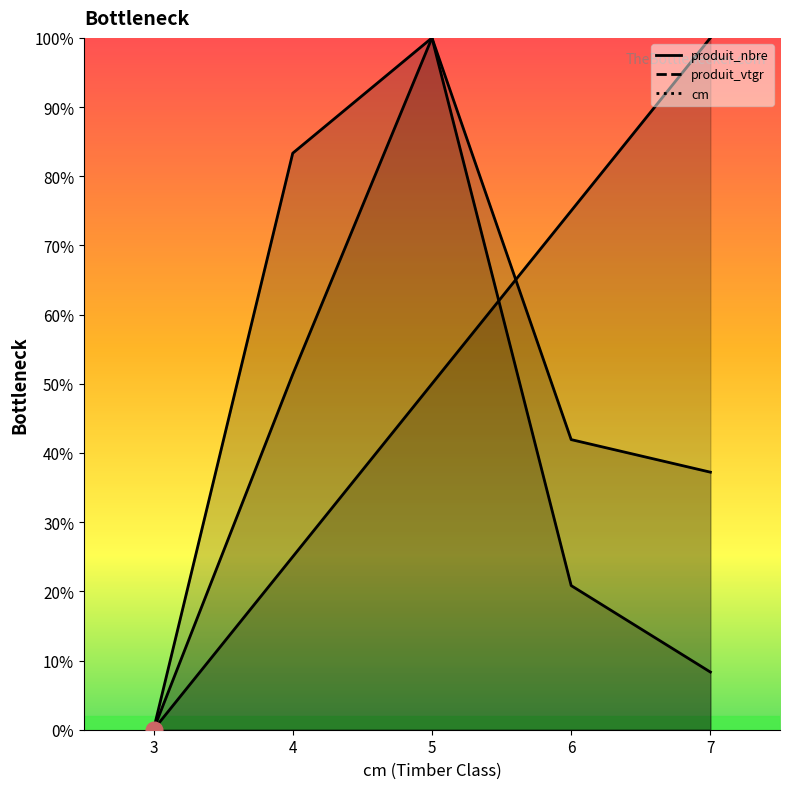

How many series are shown in this chart?

3